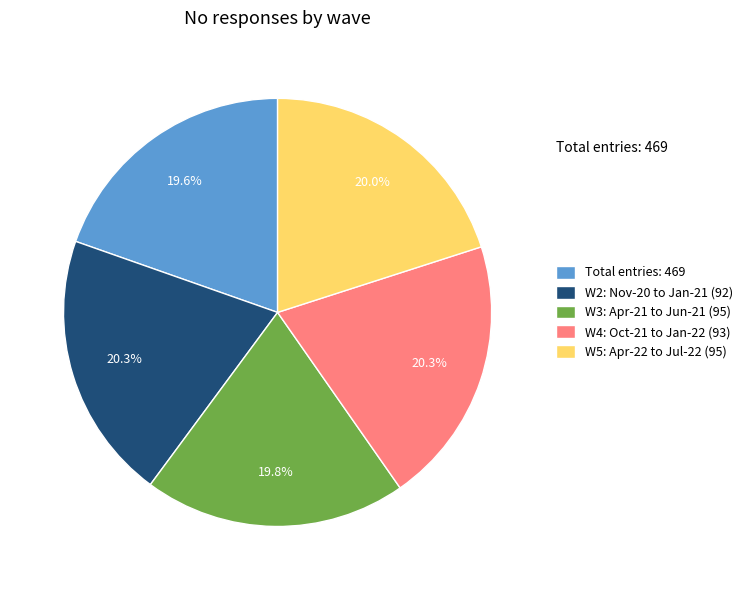

Is there a majority slice in this chart?

No